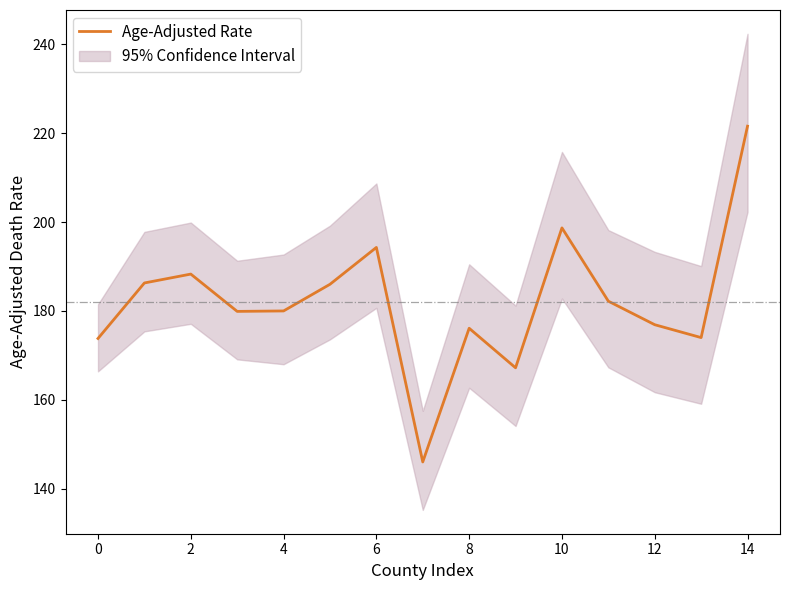

How many interior local peaks (higher than both neighbors) does the data have?

4